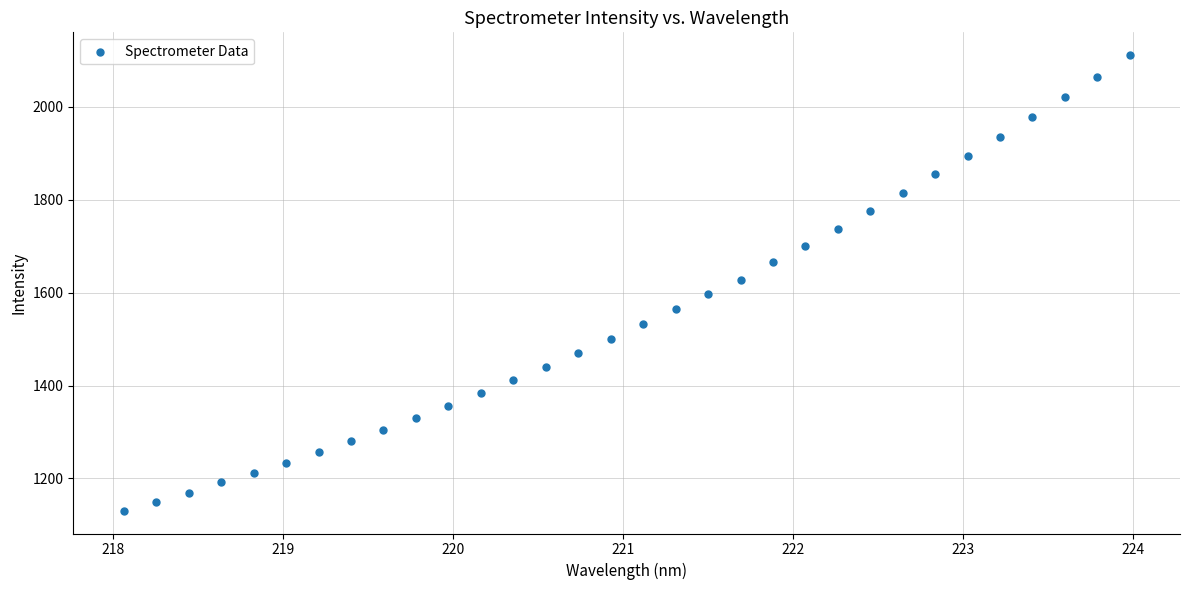

What is the range of X values (max minus min)?

5.9